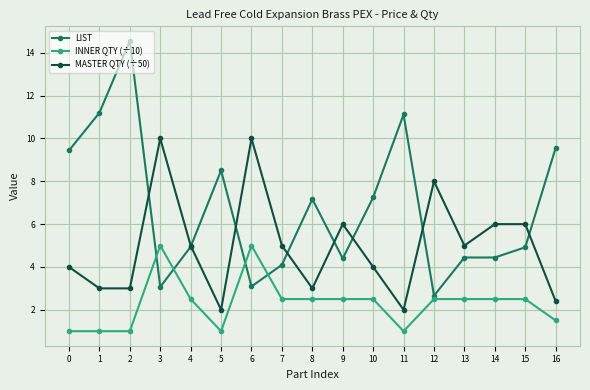

What is the total value across all series at 6?

18.1